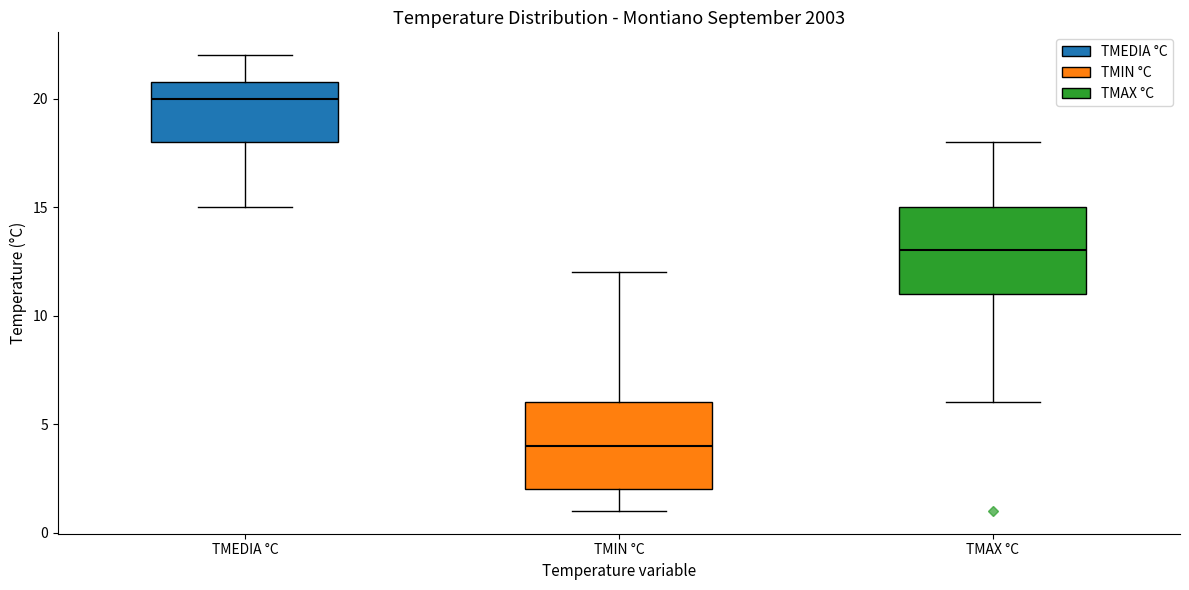

Reading left to right, transcribe this box plot: for each box, give where its median line is, the range the box spans, and where its two whiskers end, as read against the y-axis. The values are not printed on the chart, so give them approximately, as read against the axis.

TMEDIA °C: median 20, box 18 to 21, whiskers 15 to 22
TMIN °C: median 4, box 2 to 6, whiskers 1 to 12
TMAX °C: median 13, box 11 to 15, whiskers 6 to 18